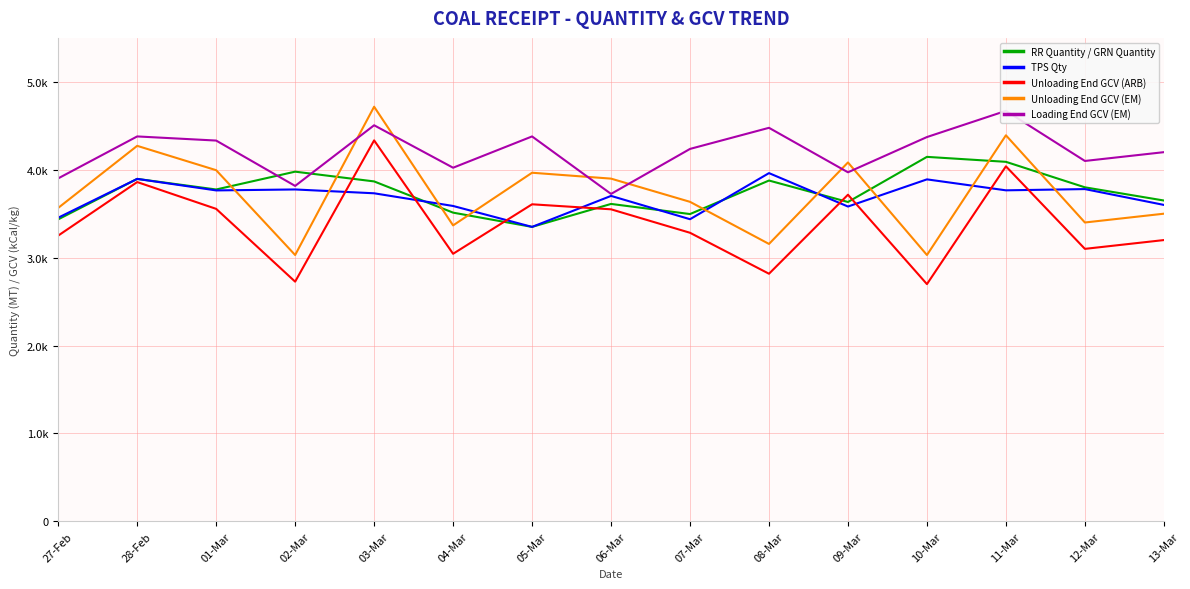

Which label corresponds to the largest value in the chart?

03-Mar